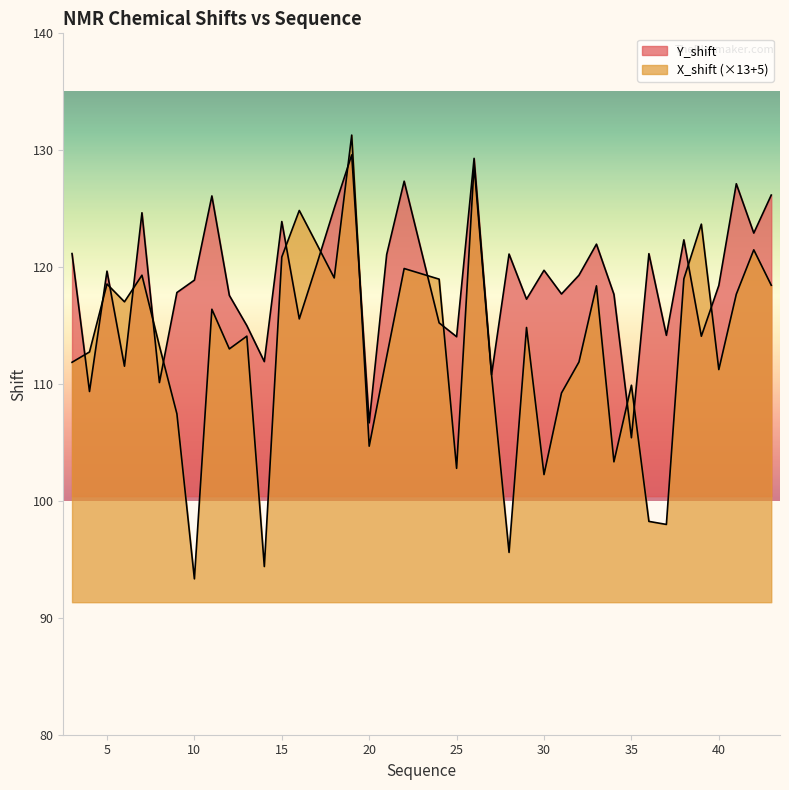

What is the difference between the second highest and second lowest values in the Y_shift series?

22.6